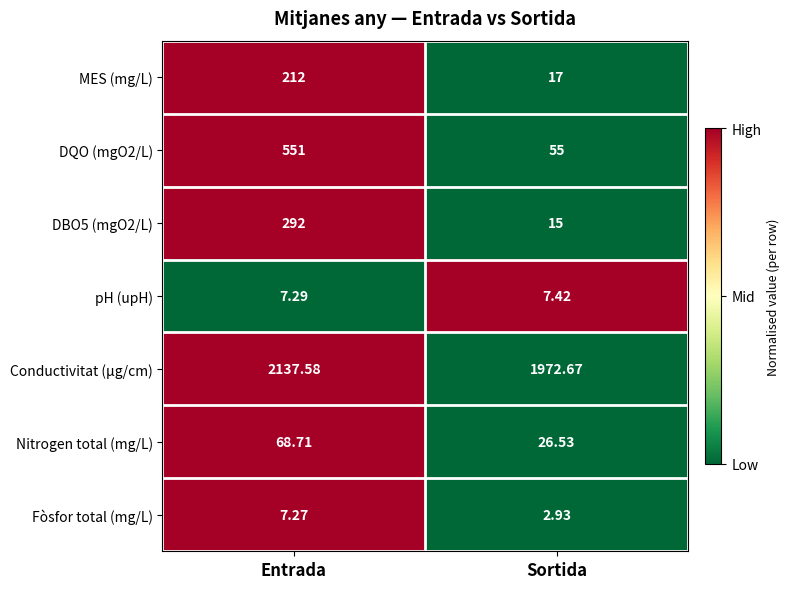

At which label does Conductivitat (µg/cm) first exceed 2137?

Entrada